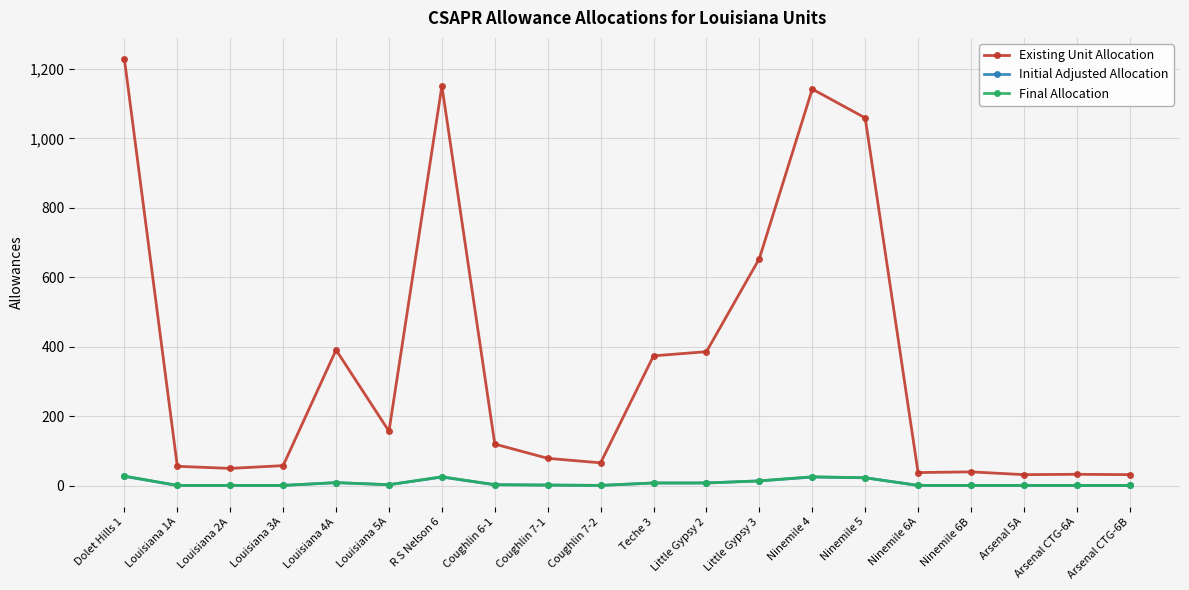

At how many categories does at least one series exceed 280?

8